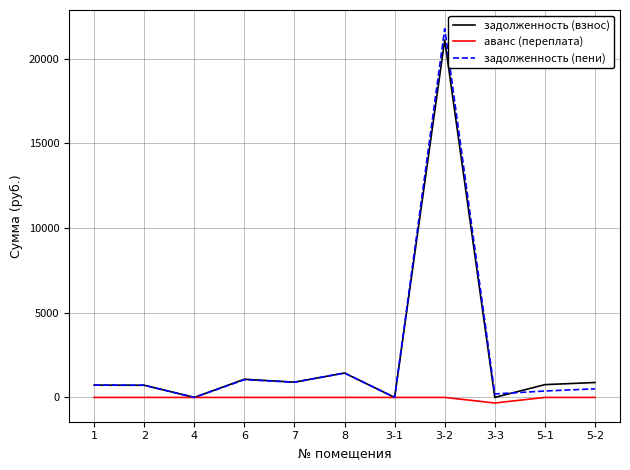

Which series has the widest spread of values?

задолженность (пени)